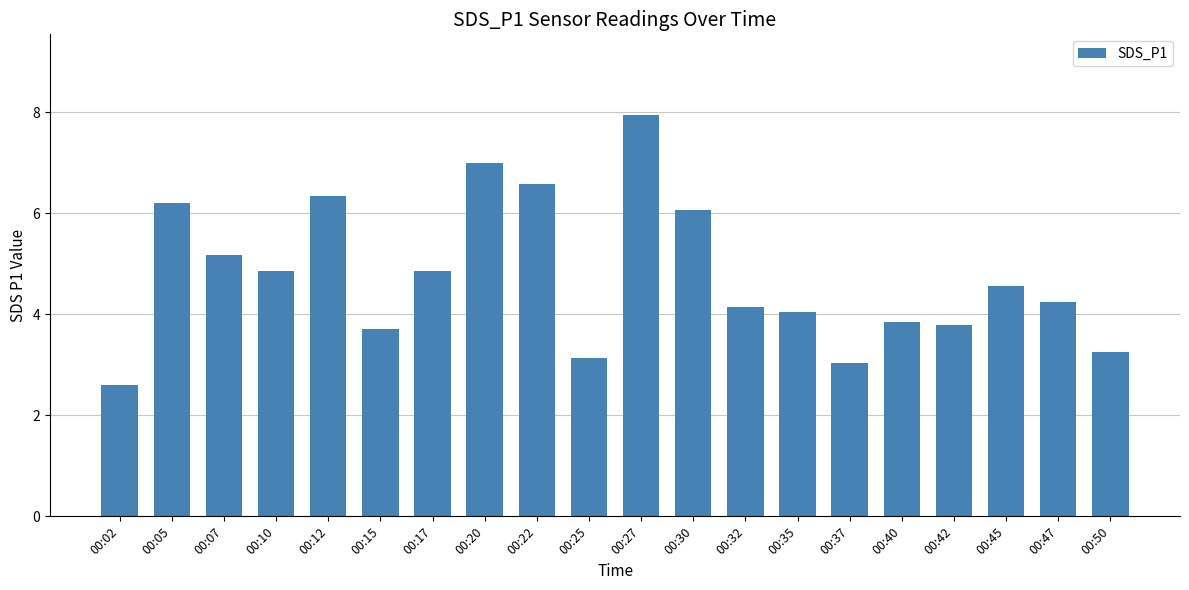

How many data points are less than 4?

7